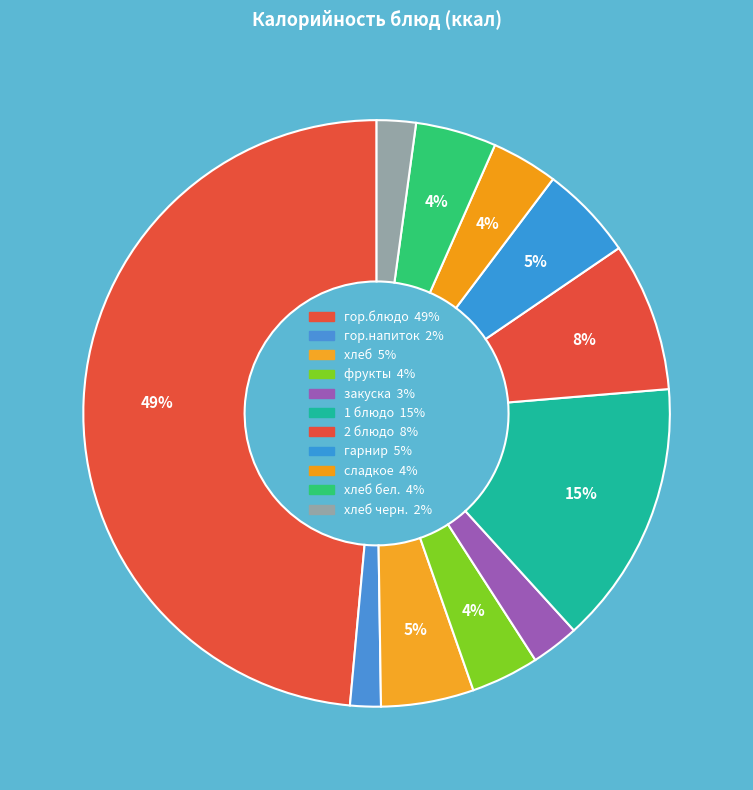

How many slices are in this pie chart?

11